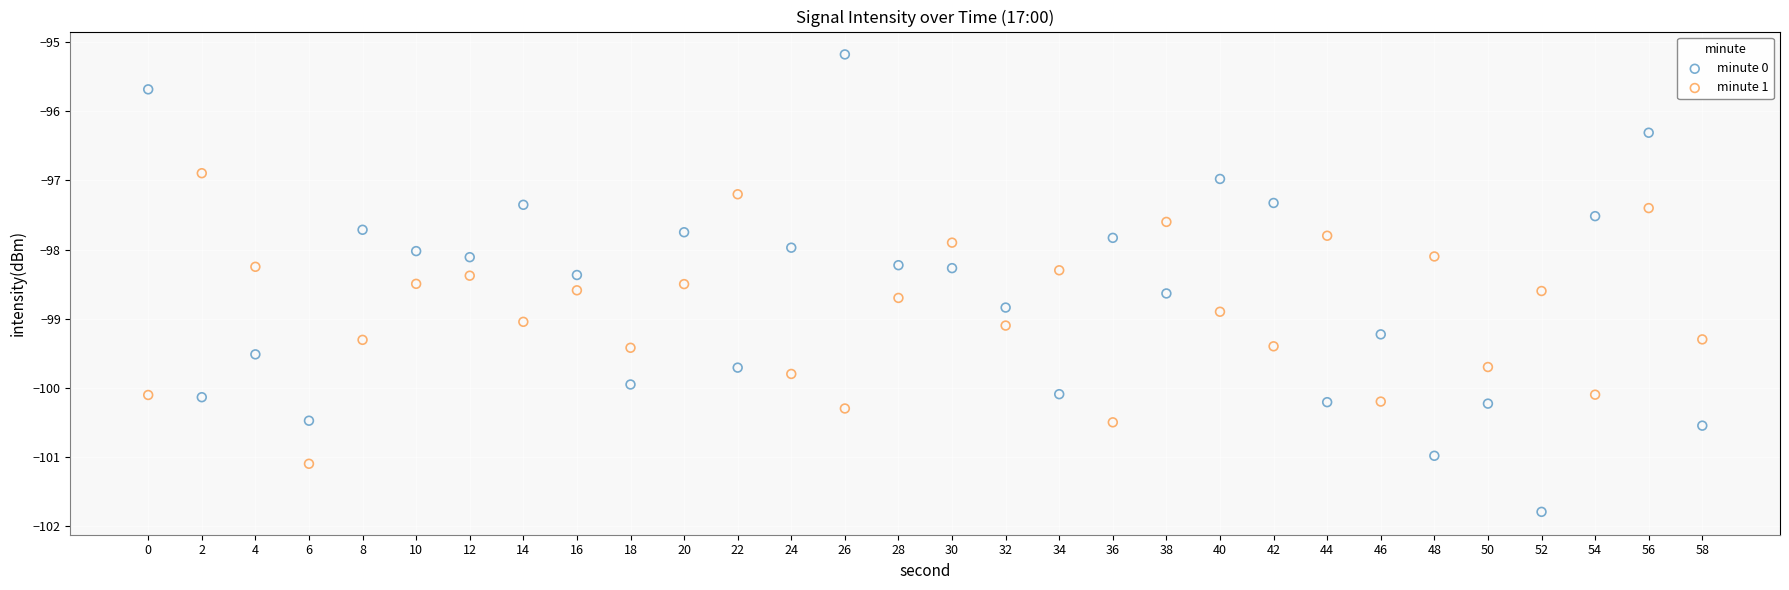

What are all the series names shown in the legend?

minute 0, minute 1